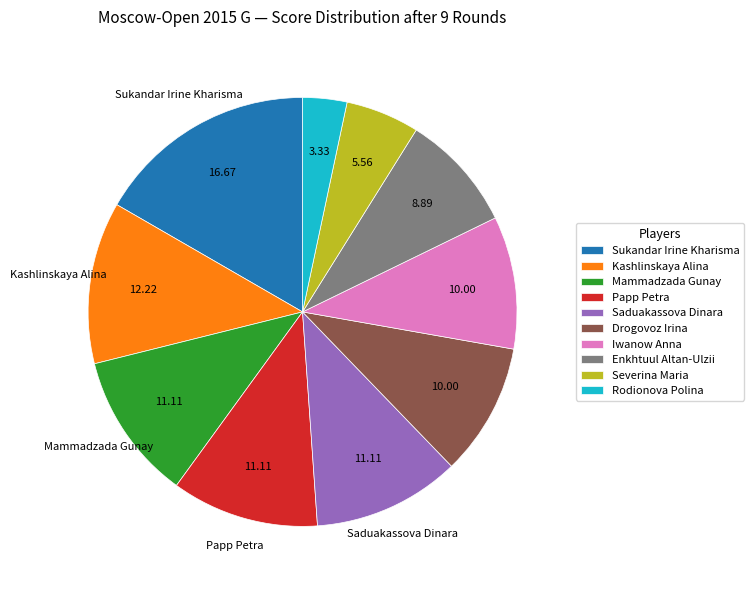

Is it true that Mammadzada Gunay is 25% of the pie?

False